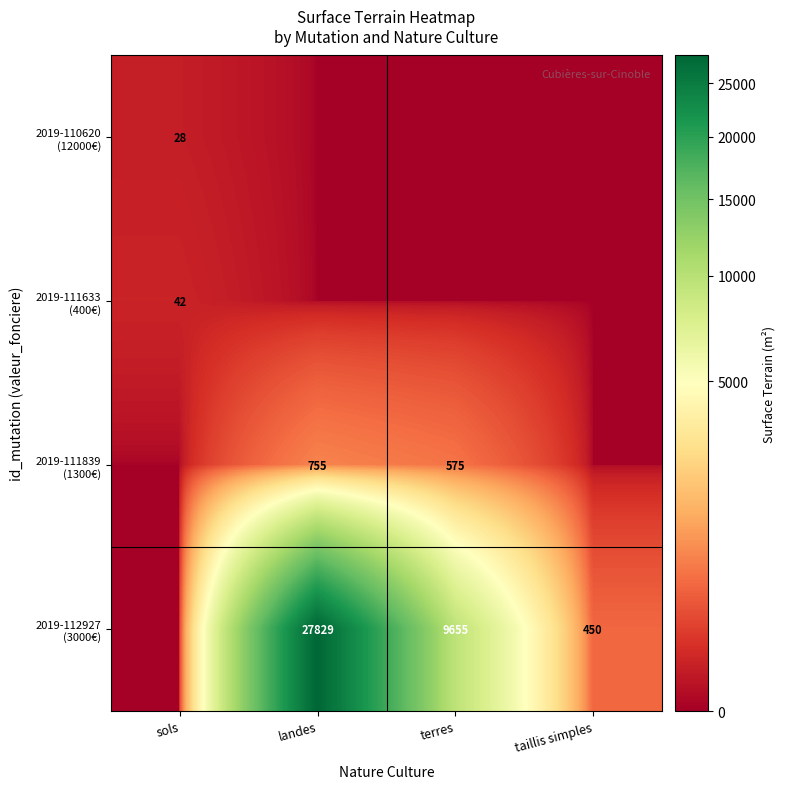

True or false: 2019-111839 (1300€) has a value of 755 at landes.

True